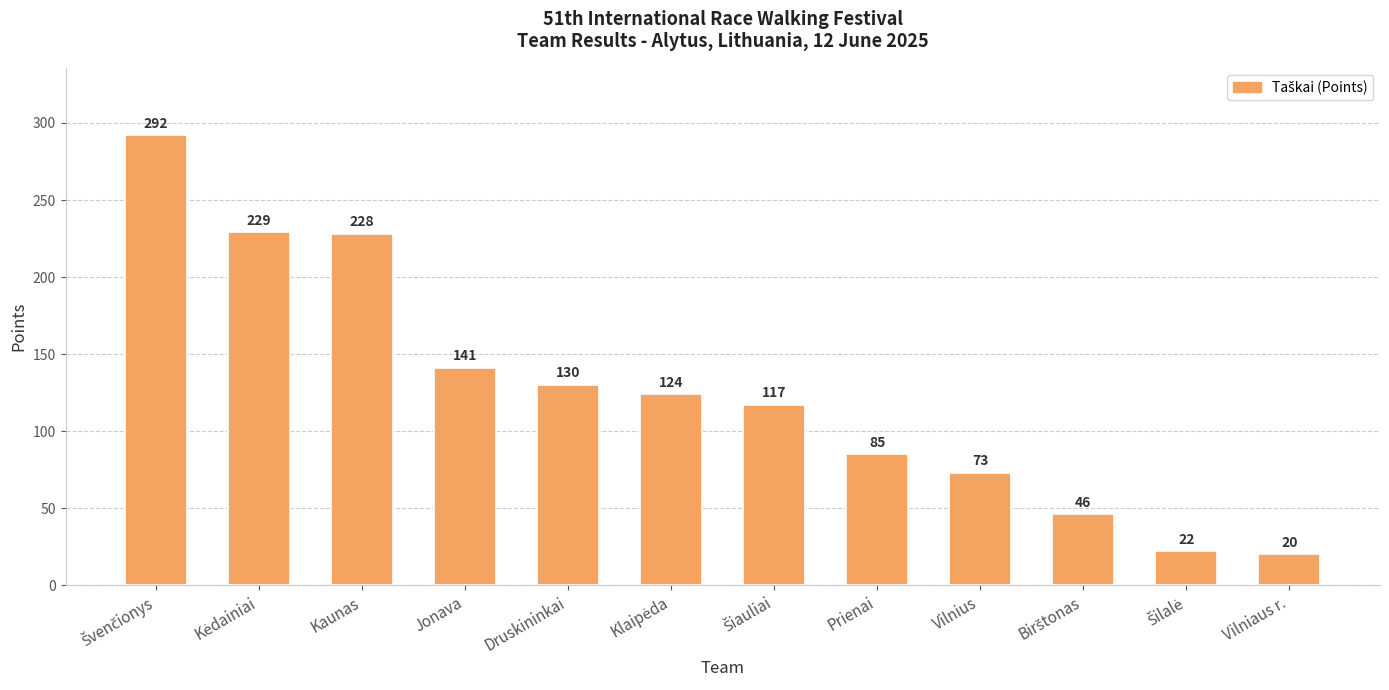

Count the number of categories in the chart.

12